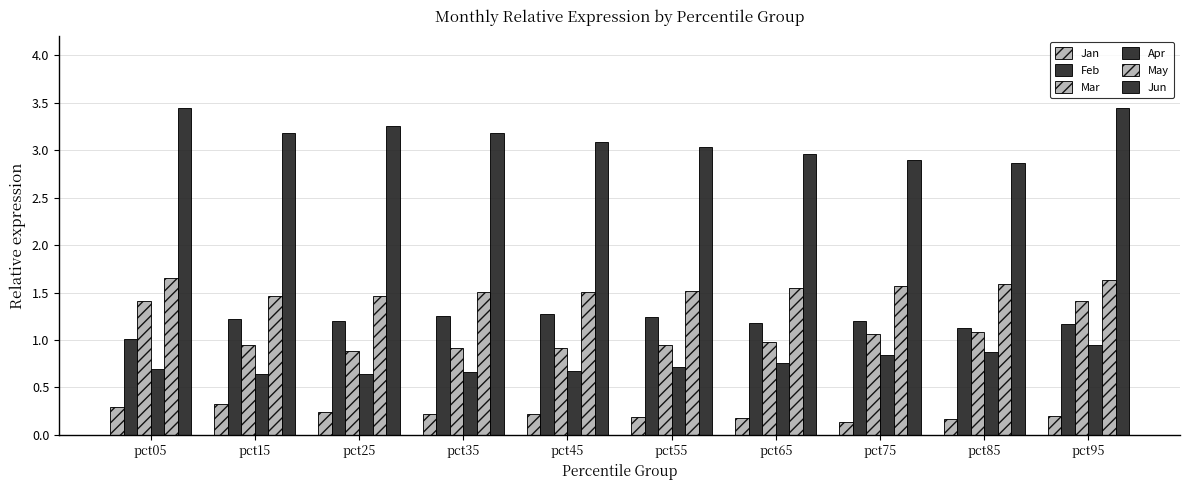

What is the sum of all Jan values?

2.2